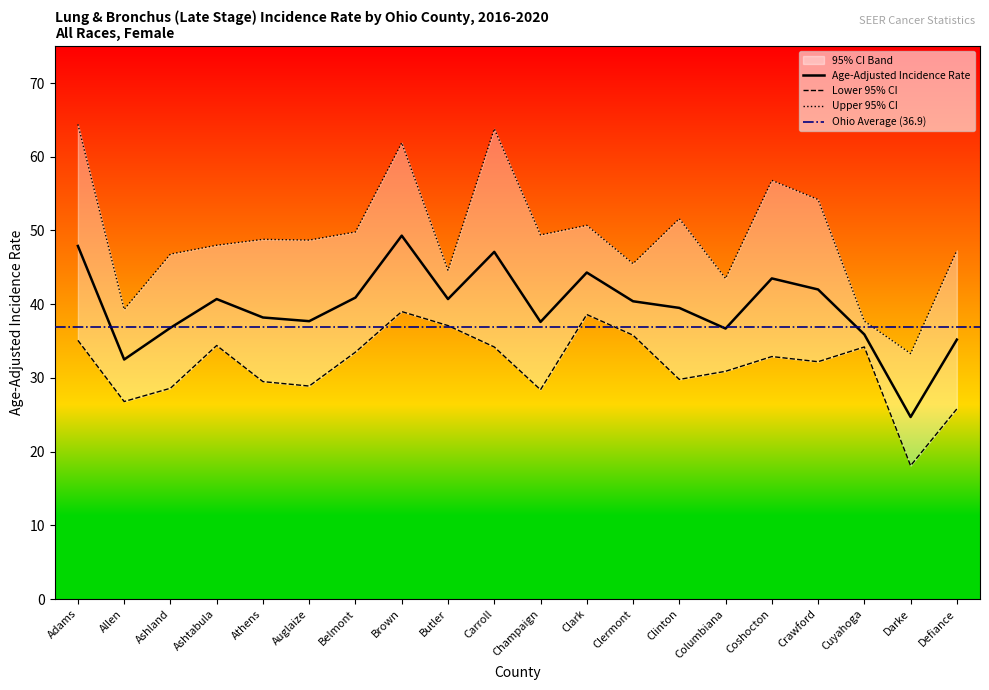

Is it true that Upper 95% CI equals 46.8 at Ashland?

True